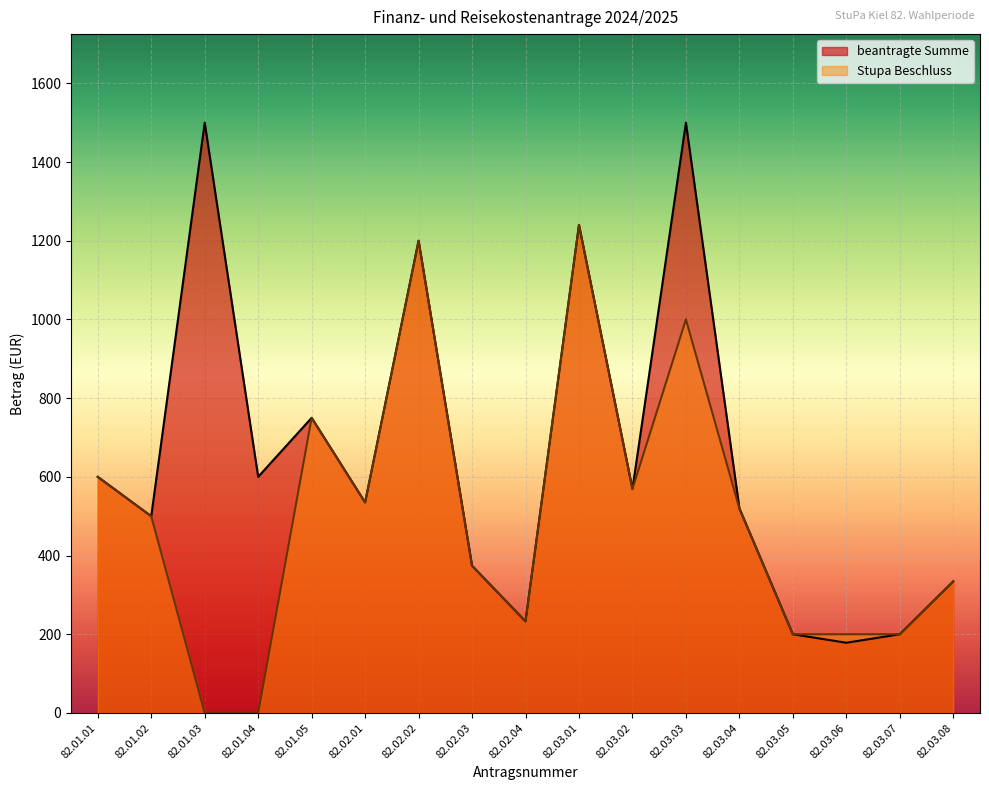

True or false: Stupa Beschluss has a value of 233.7 at 82.02.01.

False